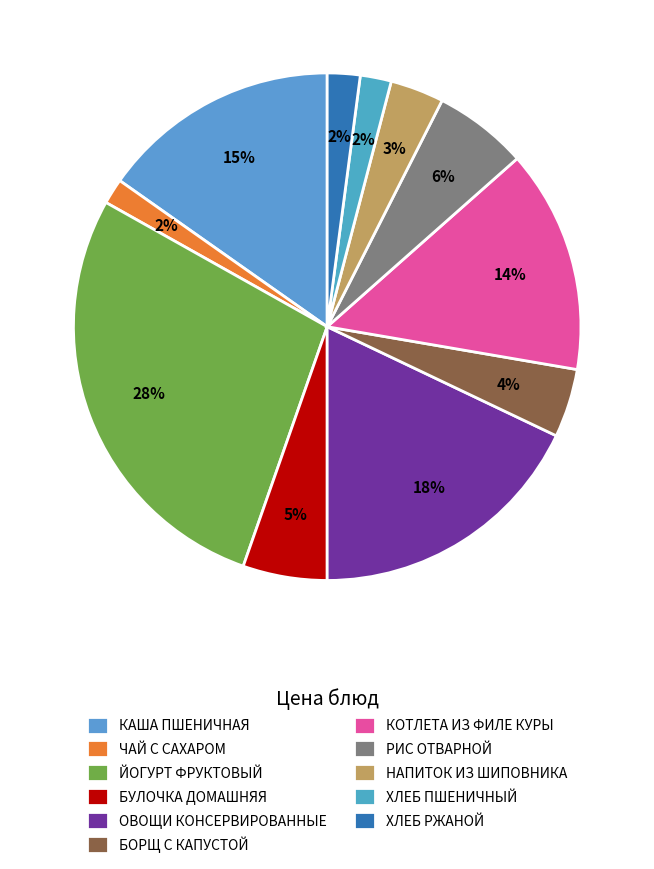

Does РИС ОТВАРНОЙ represent more than half of the total?

No